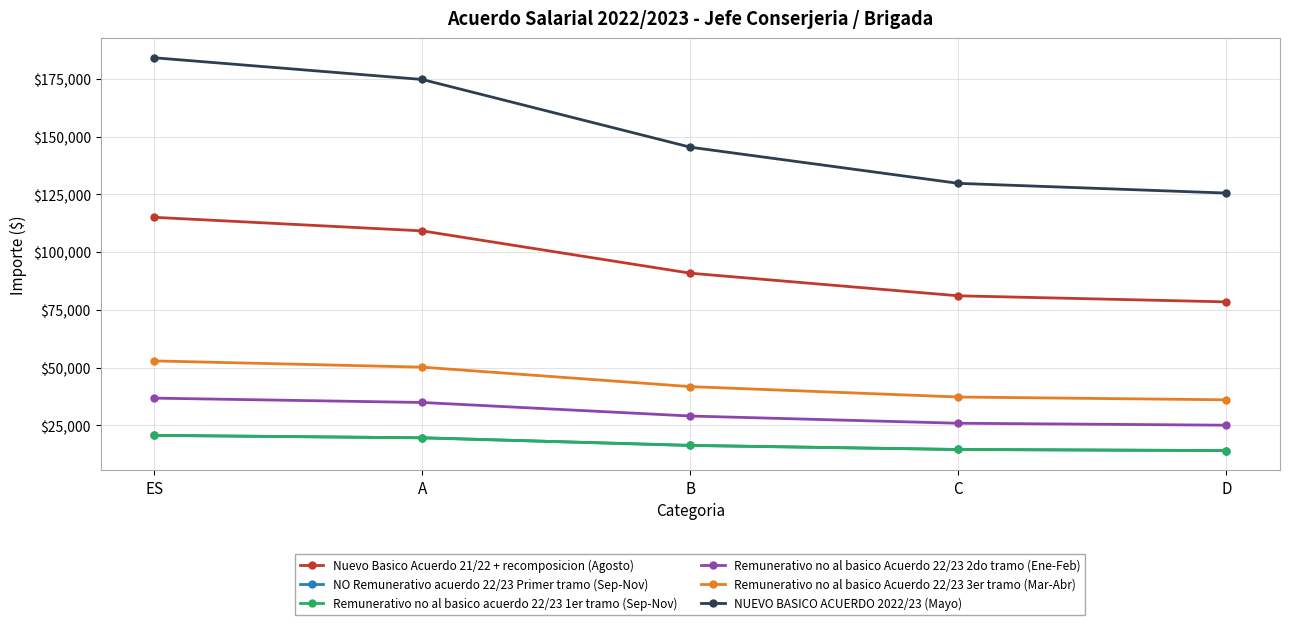

Between B and D, which series saw the biggest shift?

NUEVO BASICO ACUERDO 2022/23 (Mayo)